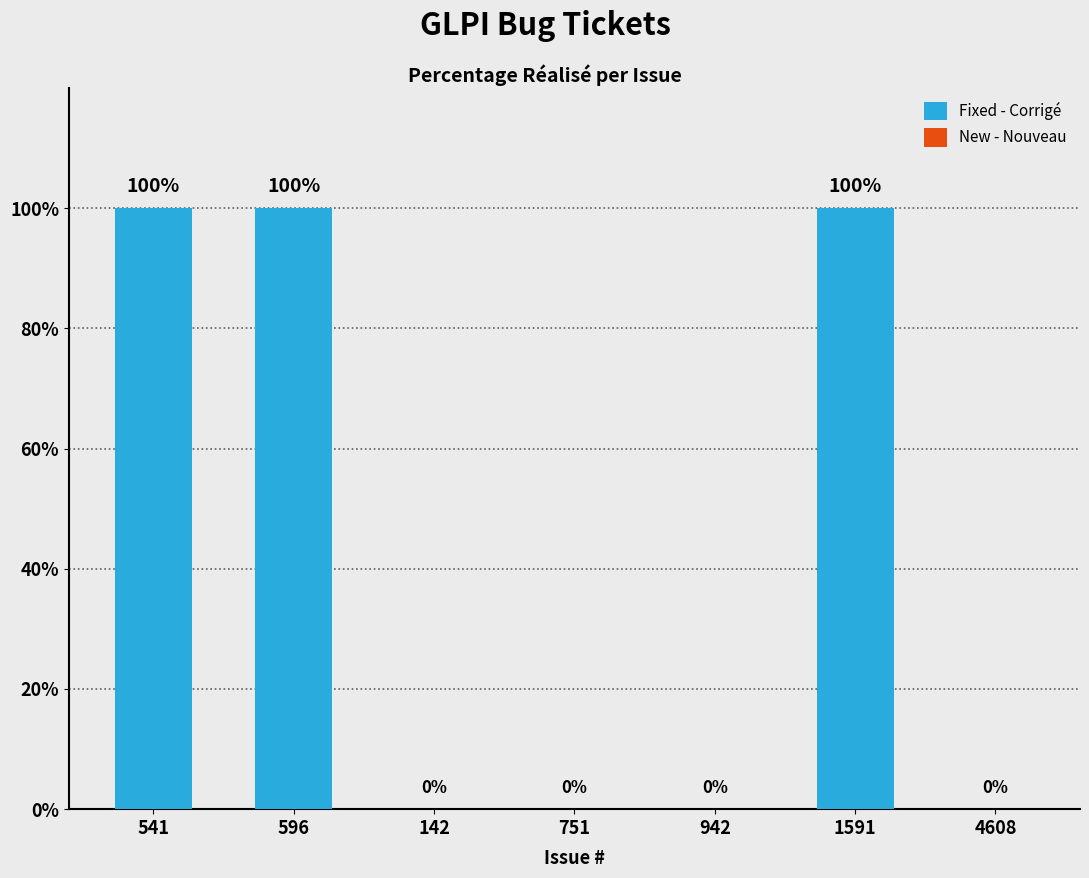

Read the value at 1591, to the nearest 5.

100